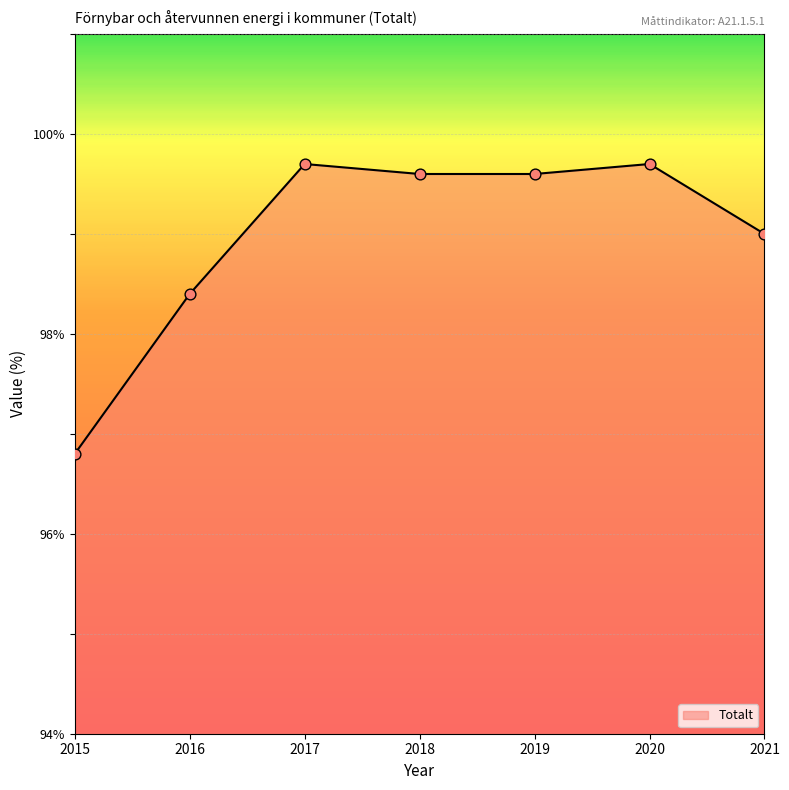

Which has a higher value, 2017 or 2019?

2017